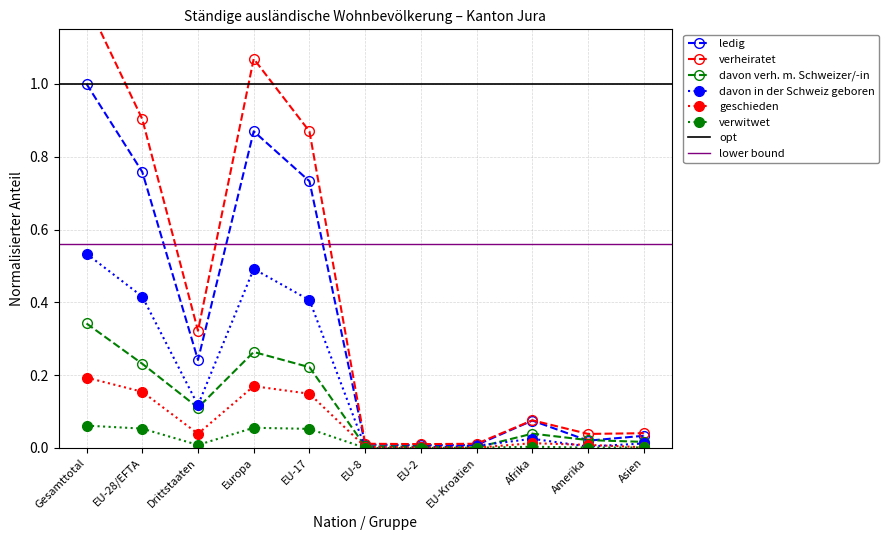

Which has a higher value, Europa or EU-8?

Europa